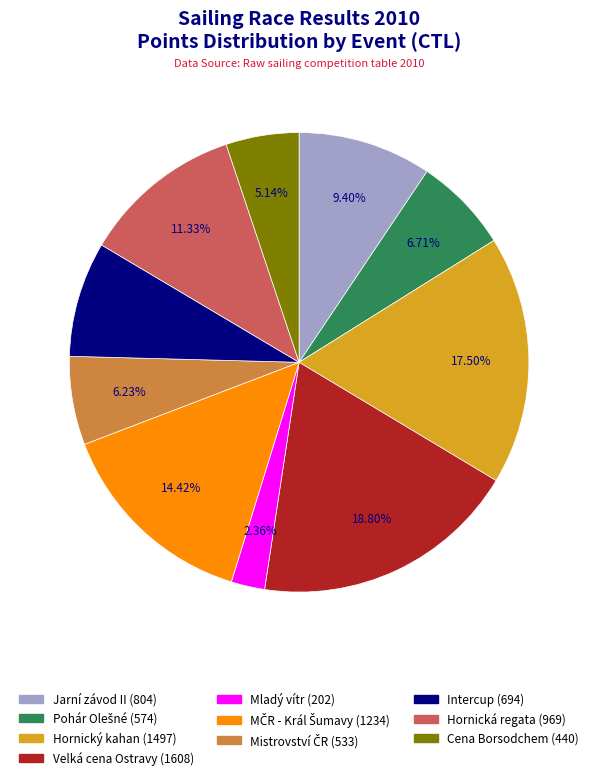

Count the number of slices in the pie.

10